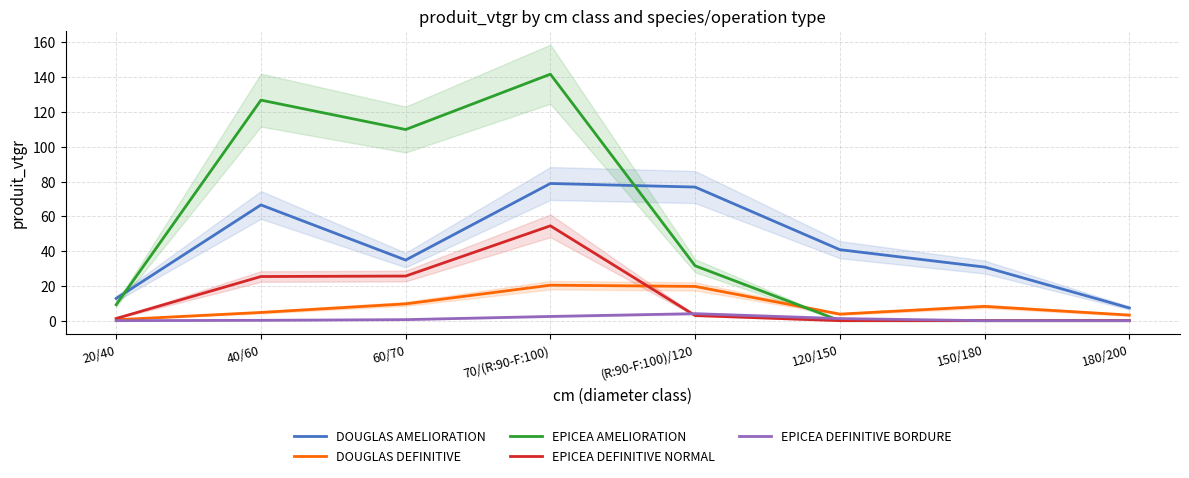

Does the chart display data point markers on the line(s)?

No